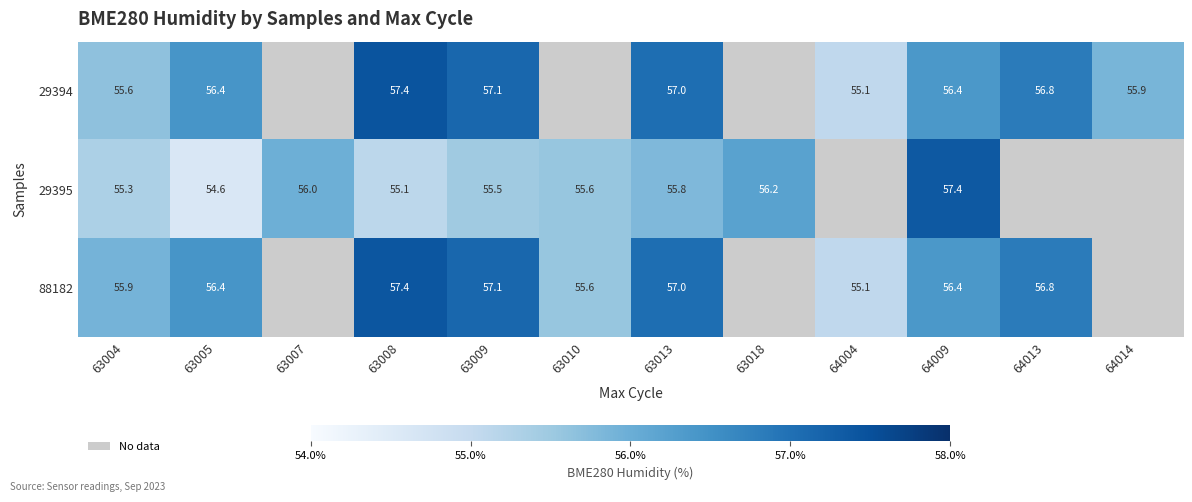

List the series in order of their peak value, highest first.

29394, 88182, 29395